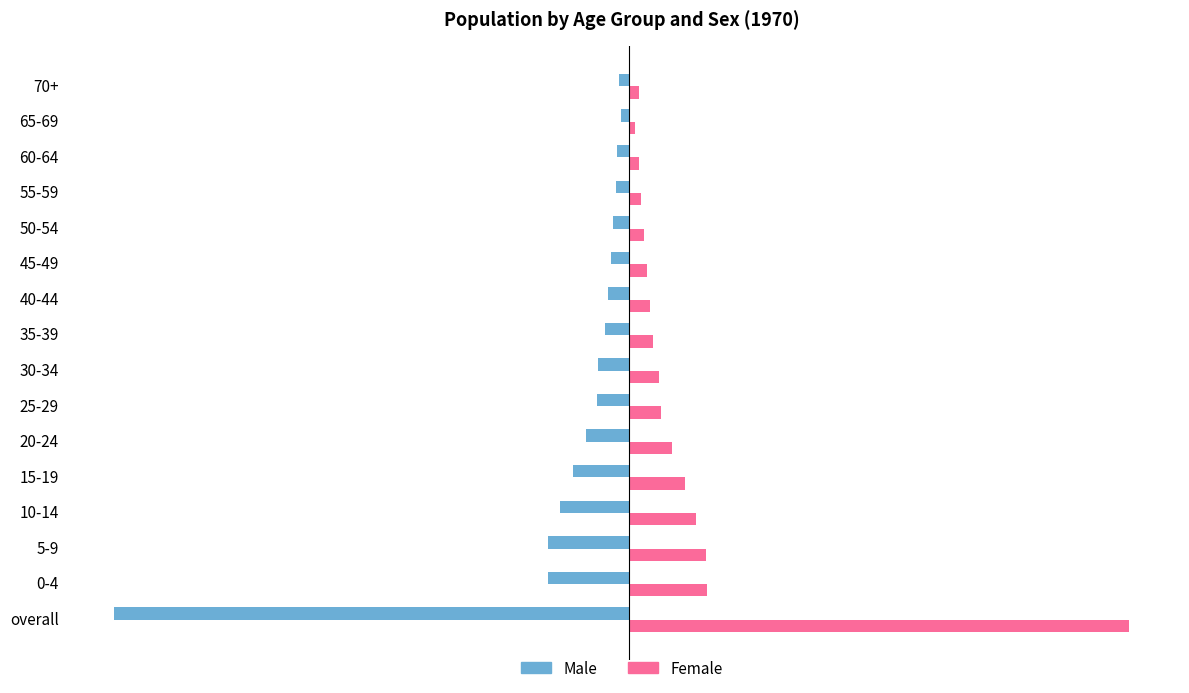

Read the Male value at overall.

-5517.0